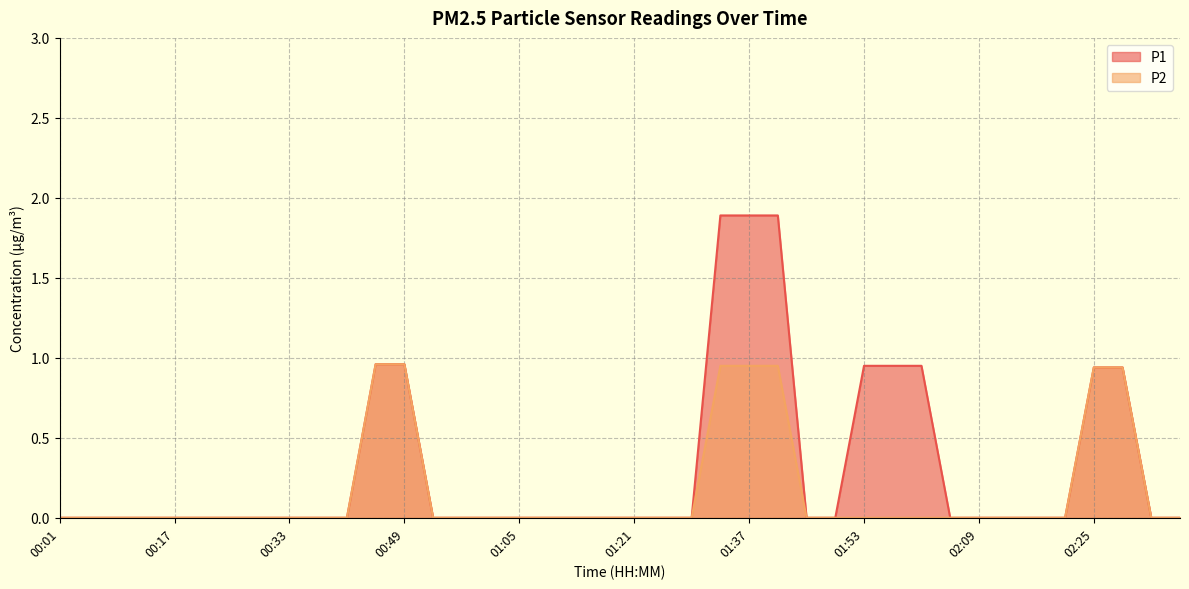

True or false: P2 has a value of 0.0 at 02:33.

True